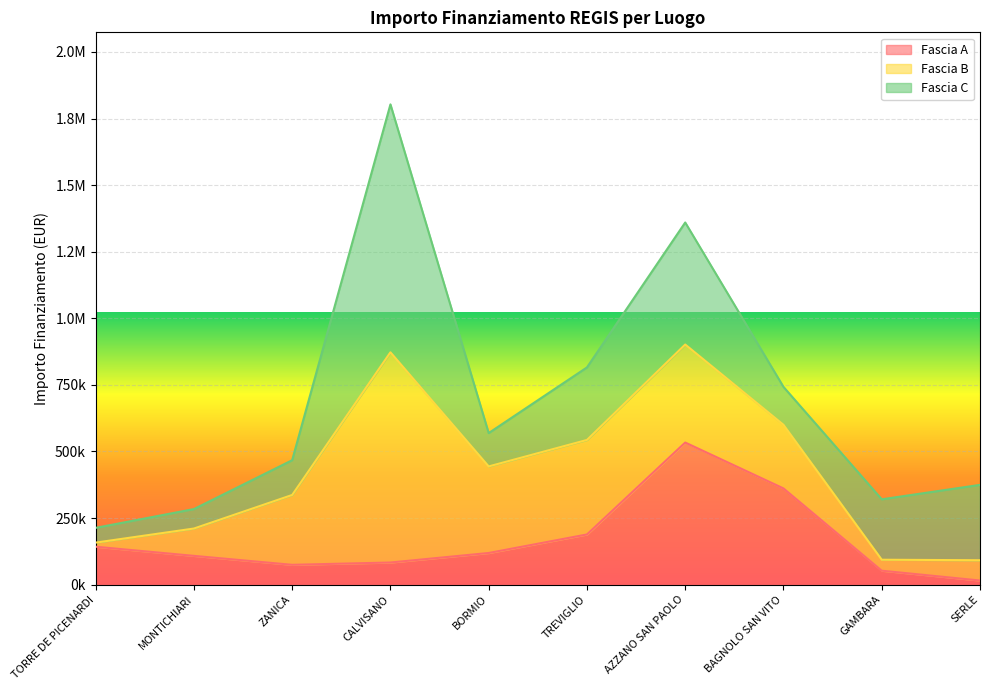

What is the smallest value displayed?

15440.0